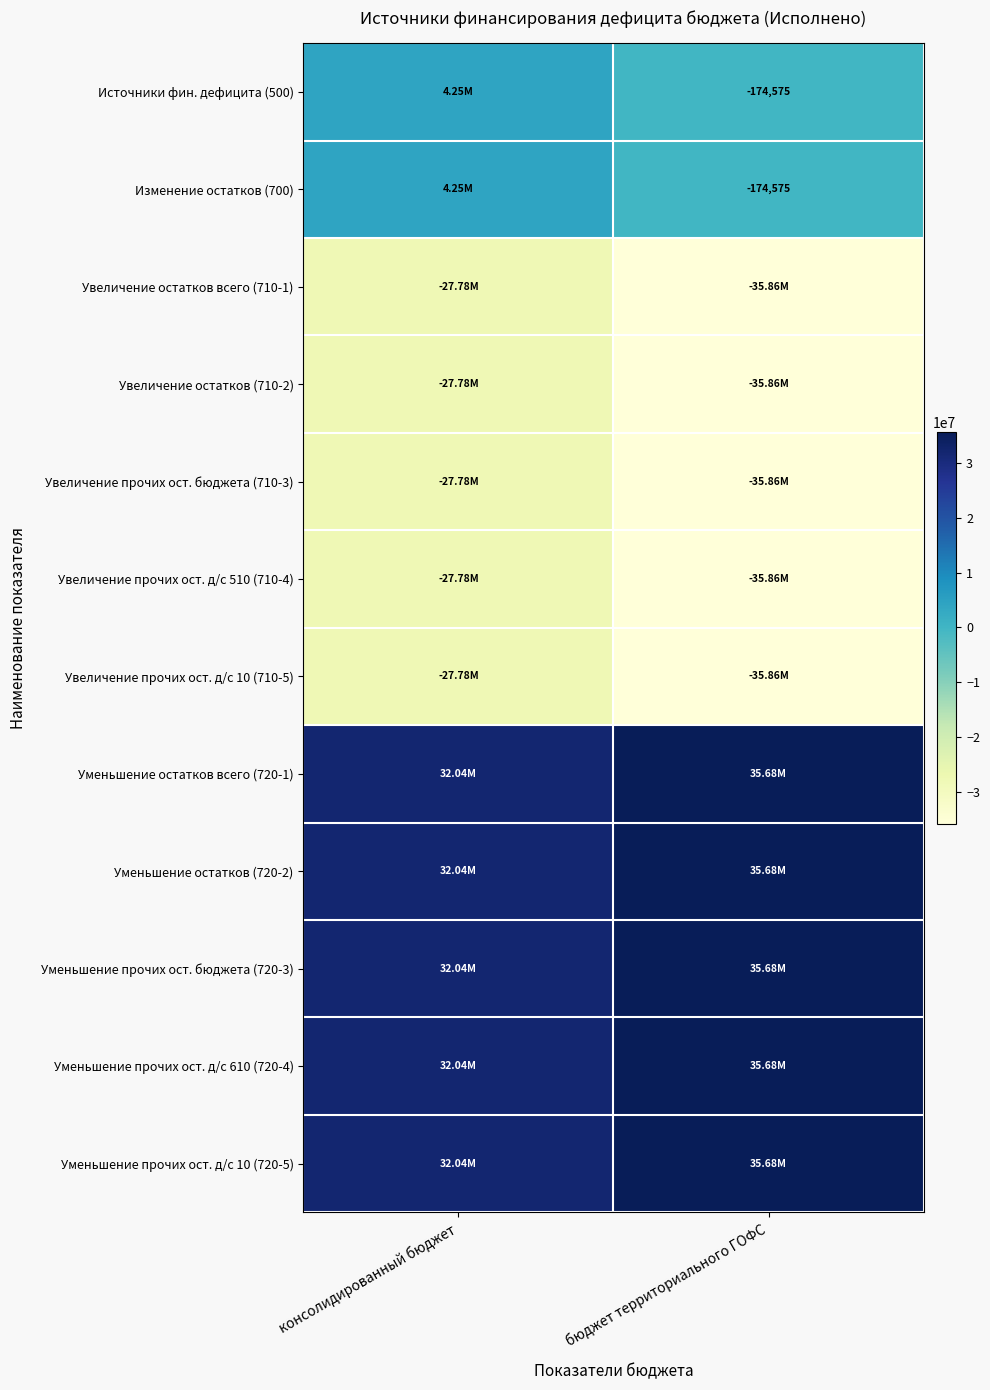

Where is Уменьшение прочих ост. д/с 10 (720-5) nearest to the value 33859874?

консолидированный бюджет